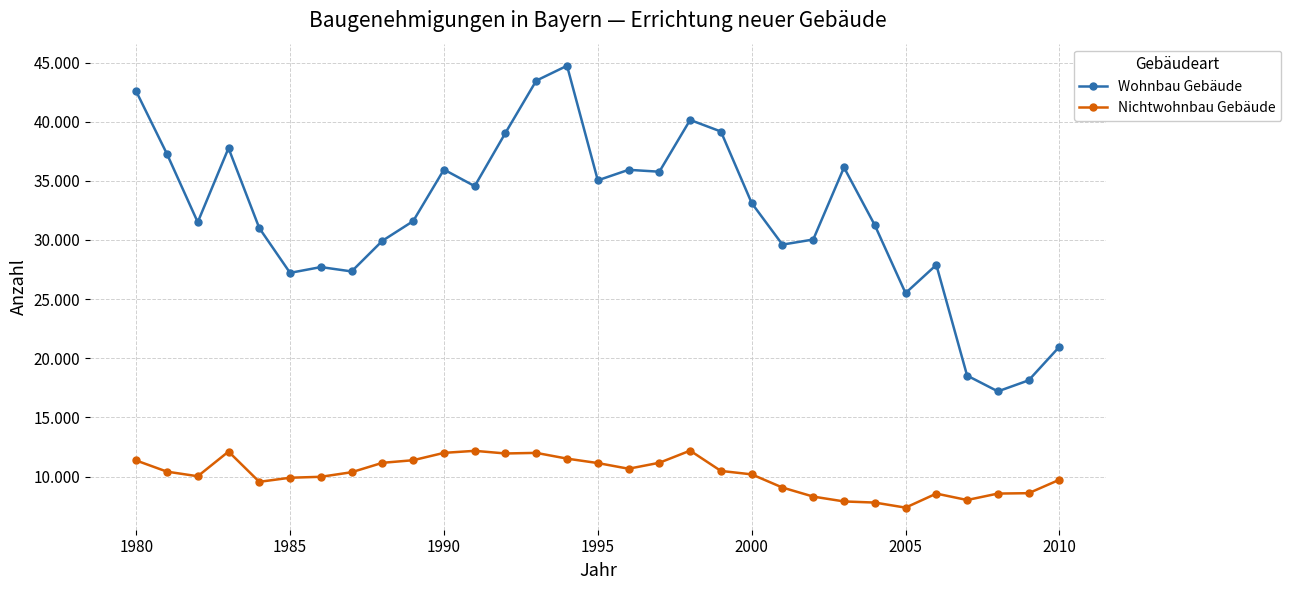

At how many categories does at least one series exceed 11931?

31